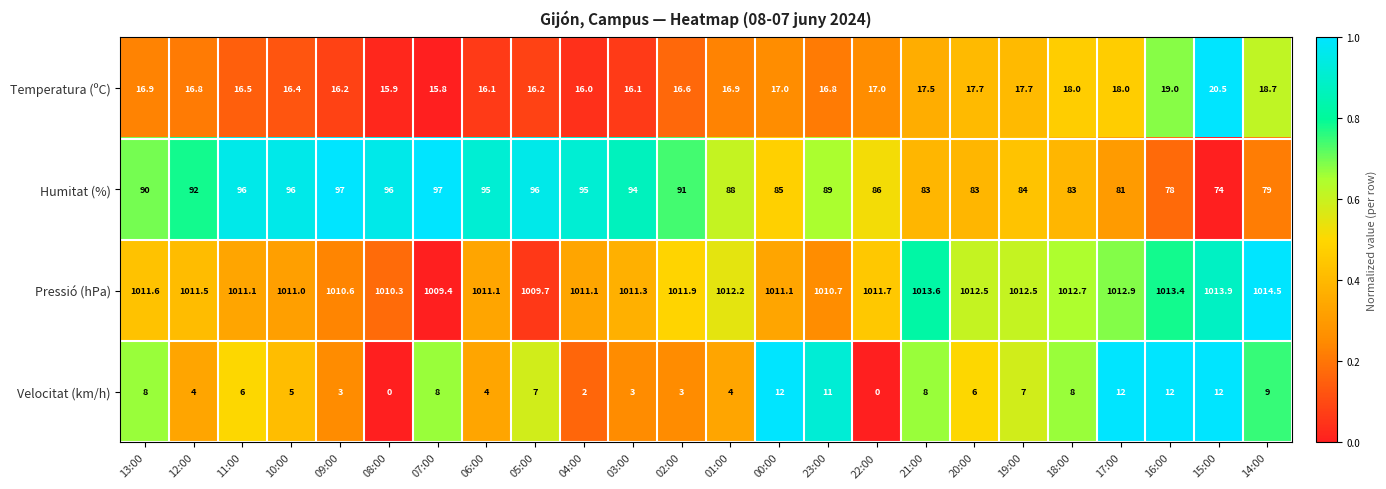

At 03:00, list the series in order from smallest to largest.

Velocitat (km/h), Temperatura (ºC), Humitat (%), Pressió (hPa)